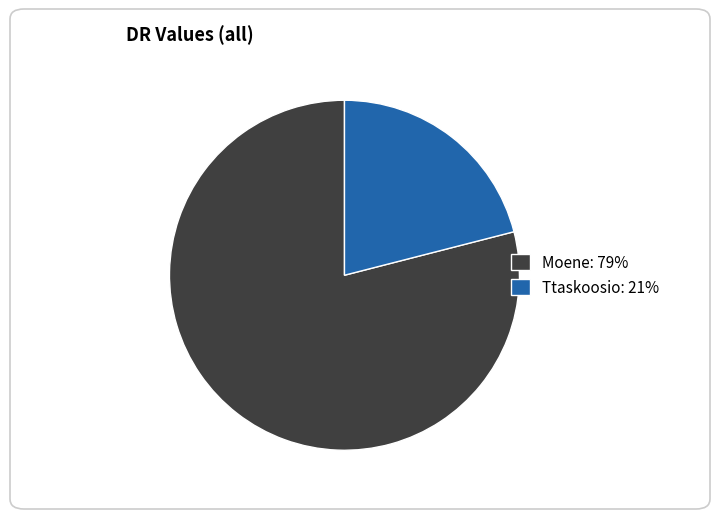

Rank the categories by value from highest to lowest.

Moene, Ttaskoosio